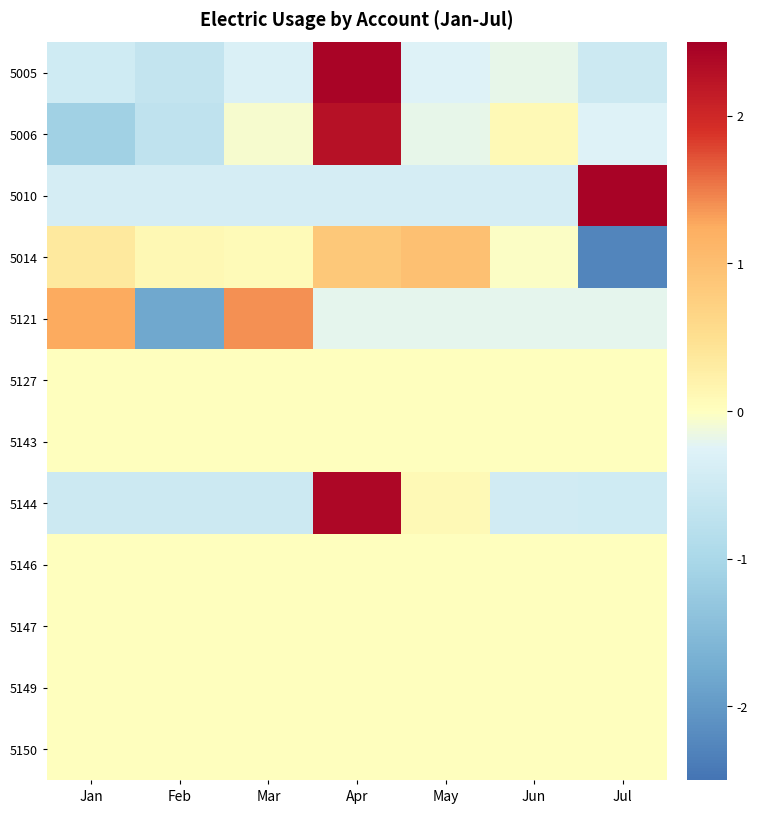

Between Apr and Mar, which is larger?

Apr